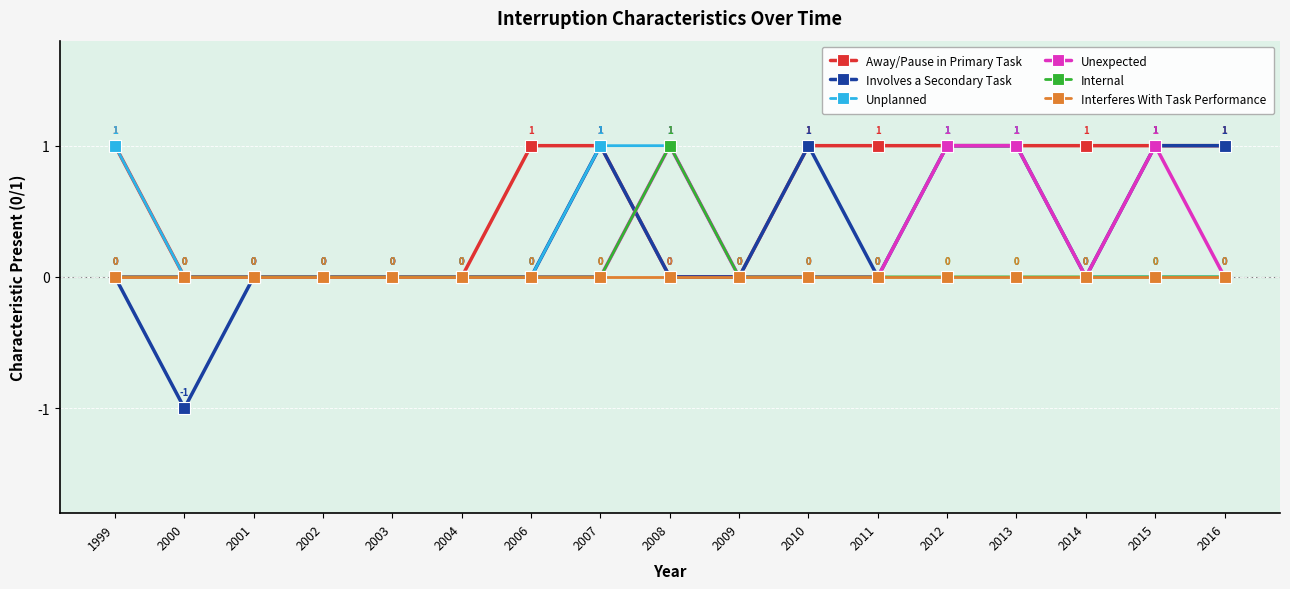

Which label corresponds to the largest value in the chart?

1999